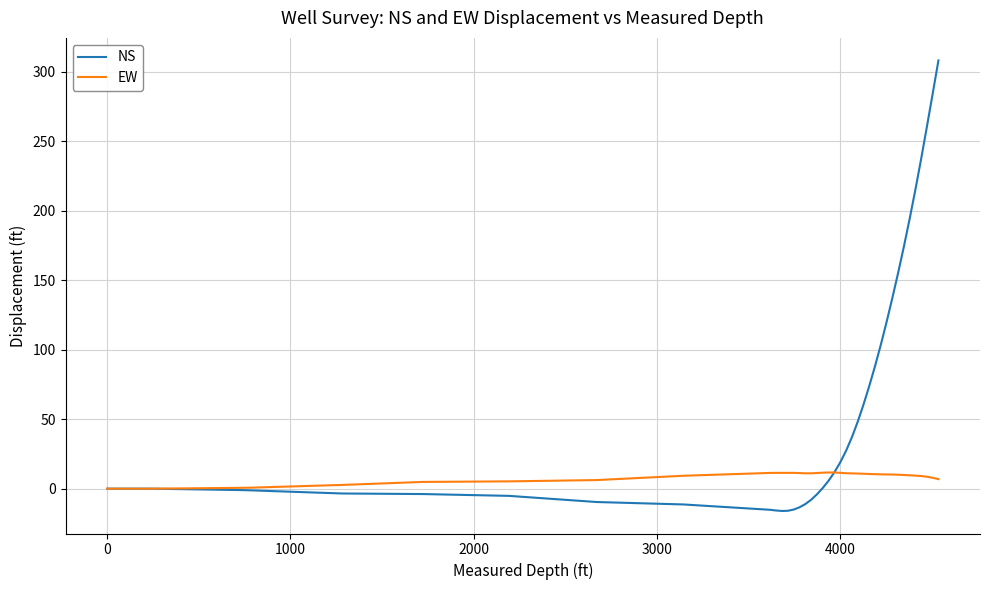

Which series has the largest range (max minus min)?

NS